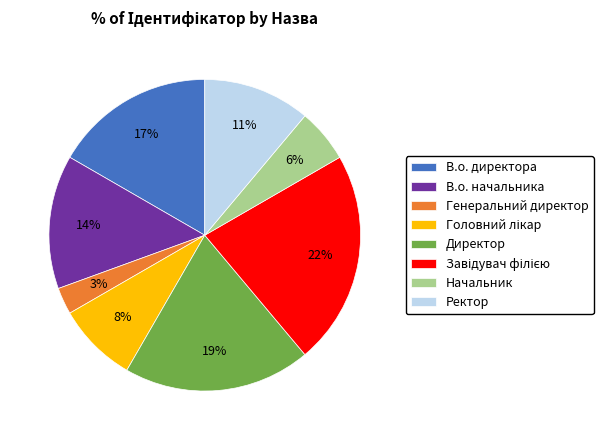

Is В.о. директора the majority of the pie?

No